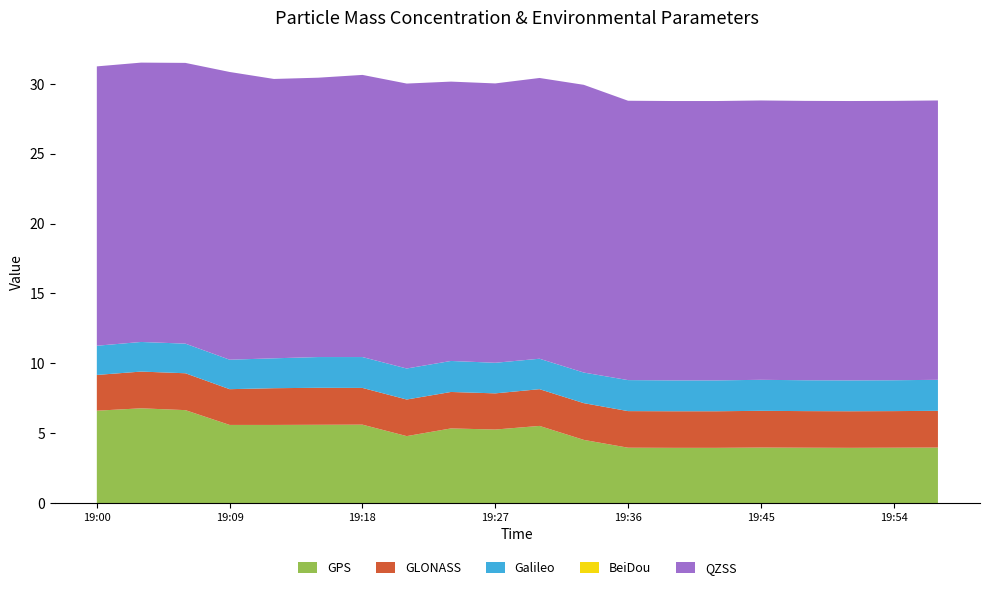

What is the total value across all series at 19:00?

31.3